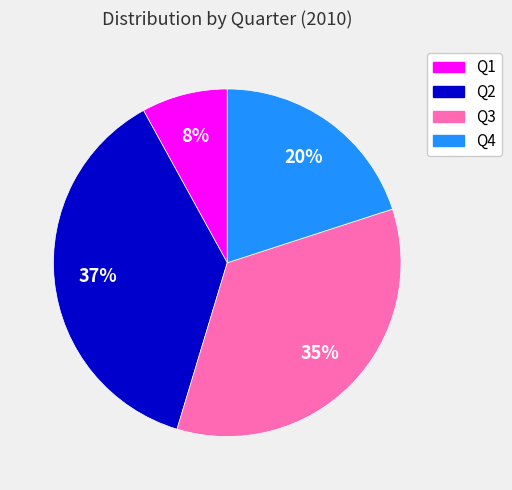

Which has a higher value, Q1 or Q2?

Q2